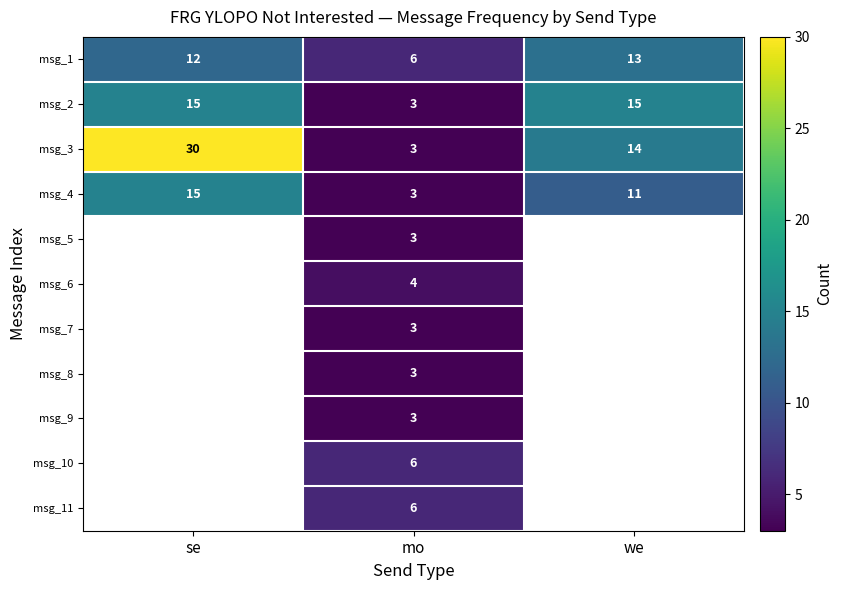

The value of msg_3 at we is 9. True or false?

False